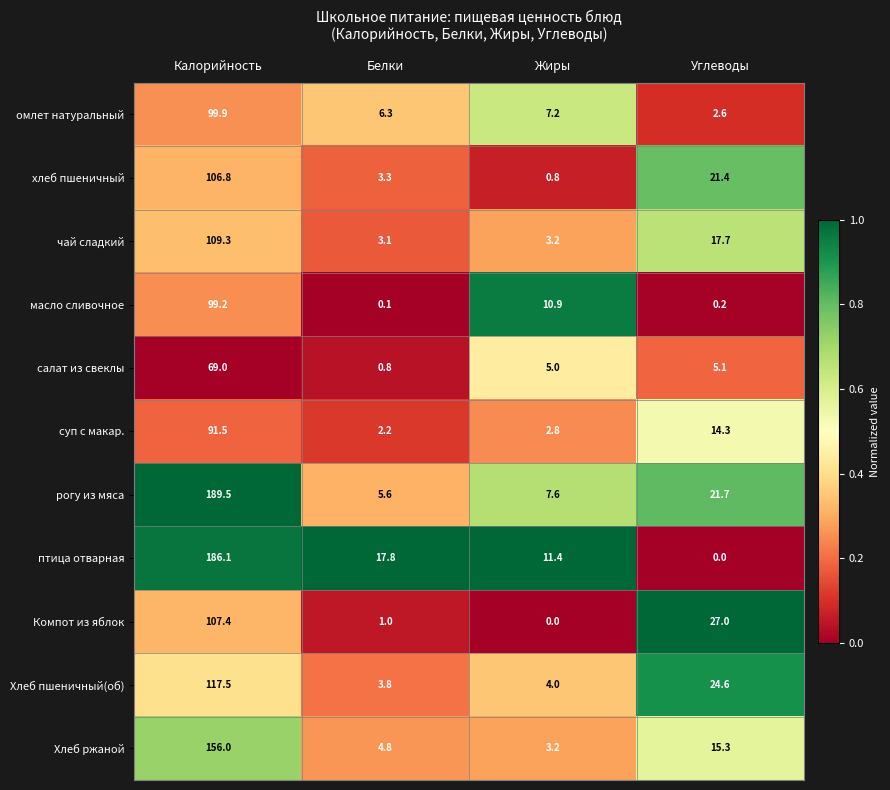

Read the рогу из мяса value at Жиры.

7.6